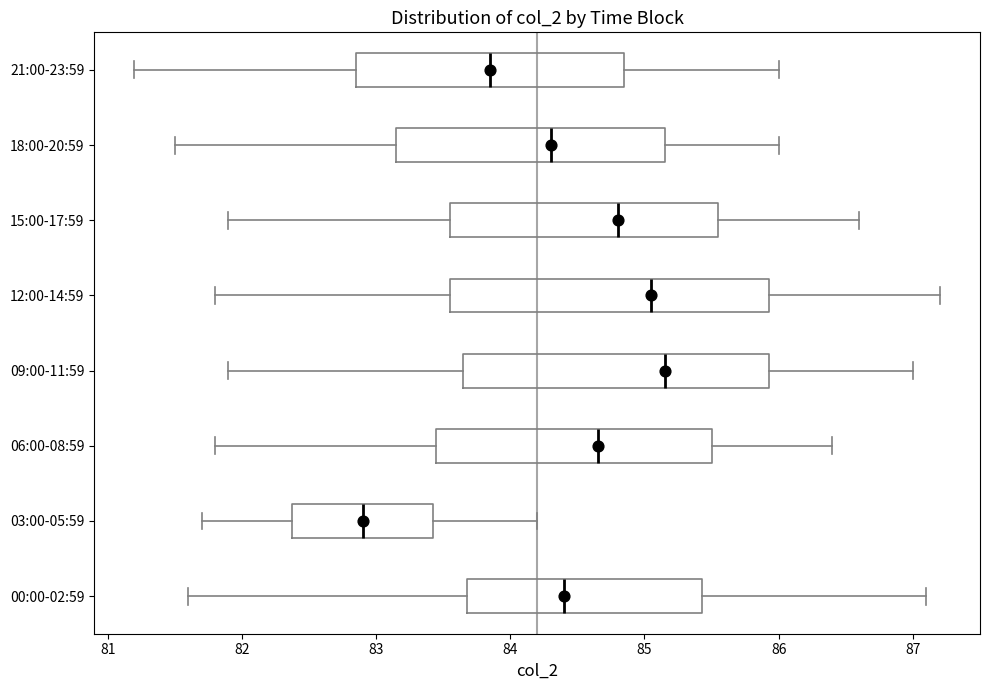

Where does the right whisker of the box for 06:00-08:59 end on the x-axis? The values are not printed on the chart, so give them approximately, as read against the axis.

86.4